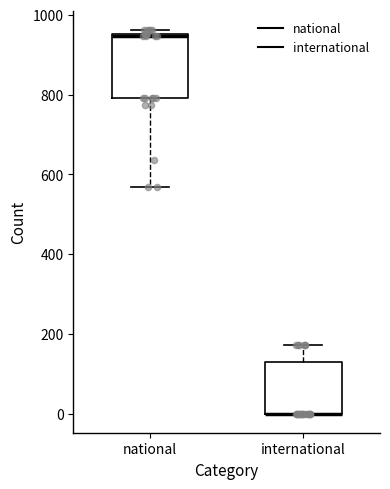

Reading left to right, transcribe this box plot: for each box, give where its median line is, the range the box spans, and where its two whiskers end, as read against the y-axis. The values are not printed on the chart, so give them approximately, as read against the axis.

national: median 940 (drawn on the box's upper edge), box 800 to 960, whiskers 560 to 960 (just above the box's upper edge)
international: median 0 (drawn on the box's lower edge), box 0 to 140, whiskers 0 to 180